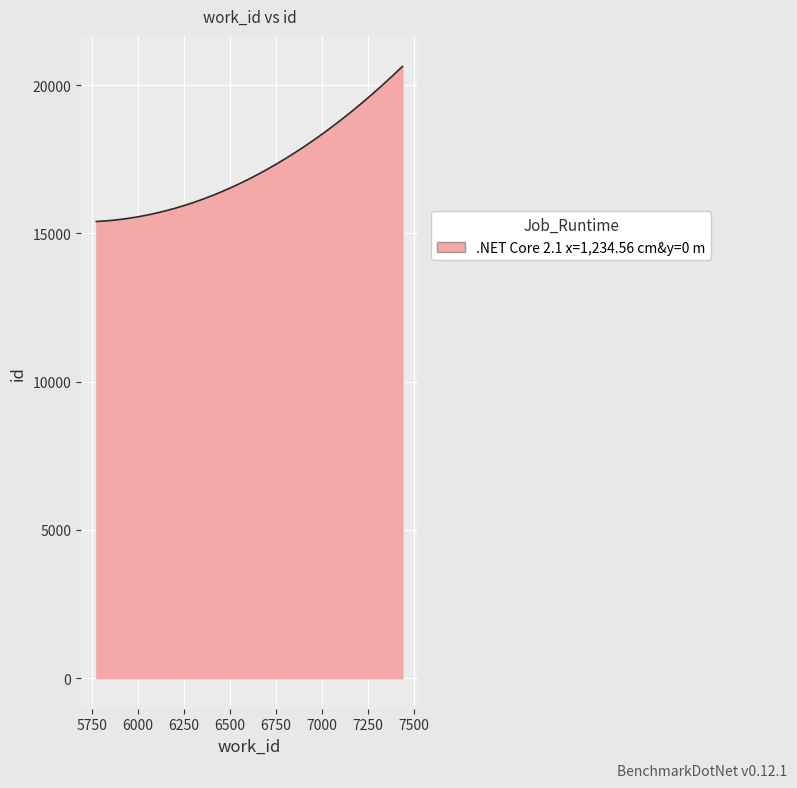

What is the difference between the second highest and minimum values?

5195.8